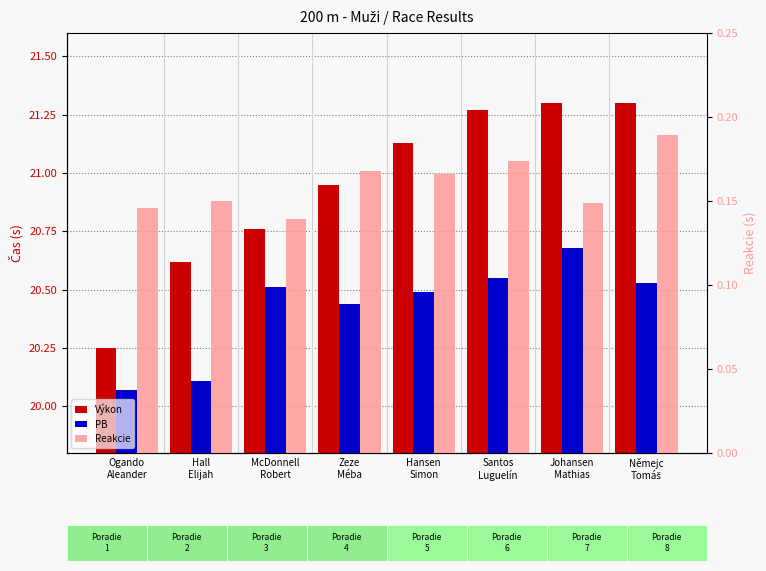

How many bars are there in each group?

3